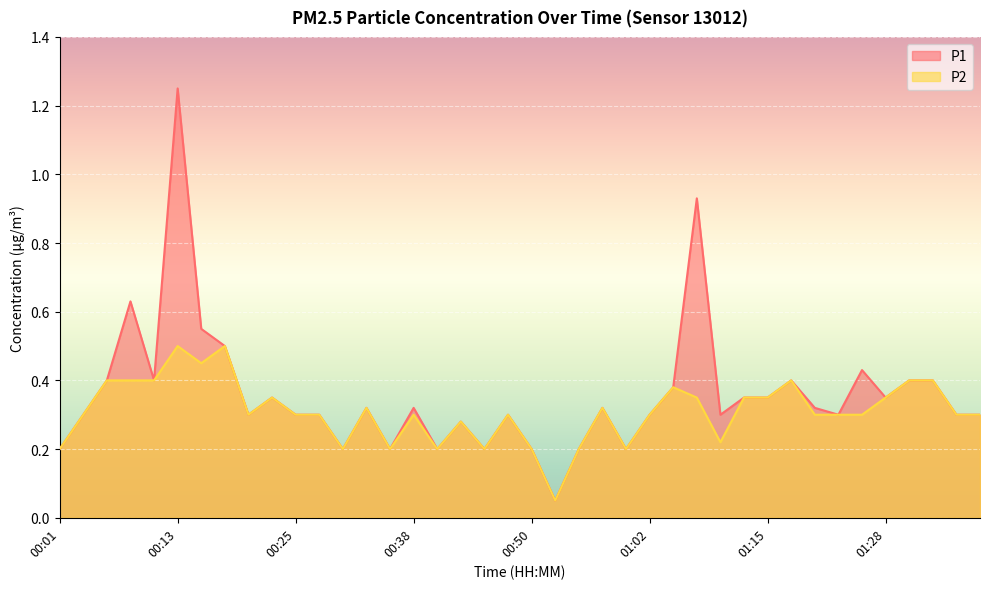

What is the average value of the P2 series?

0.3